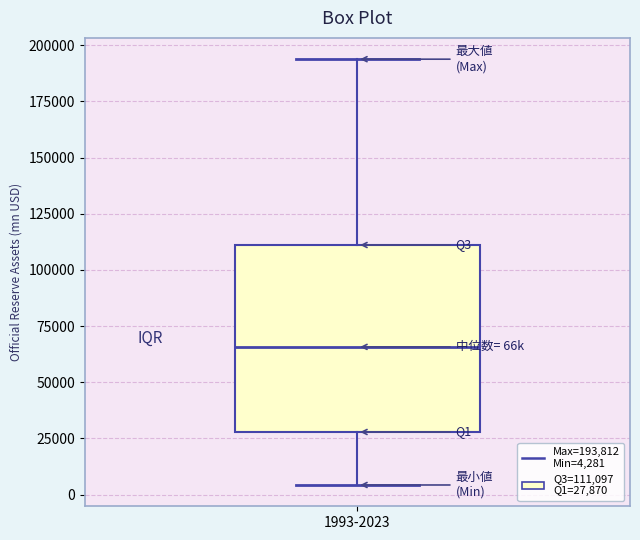

Transcribe this box plot: give where the median line is, the range the box spans, and where the two whiskers end, as read against the y-axis. The values are not printed on the chart, so give them approximately, as read against the axis.

median 65000, box 30000 to 110000, whiskers 5000 to 195000